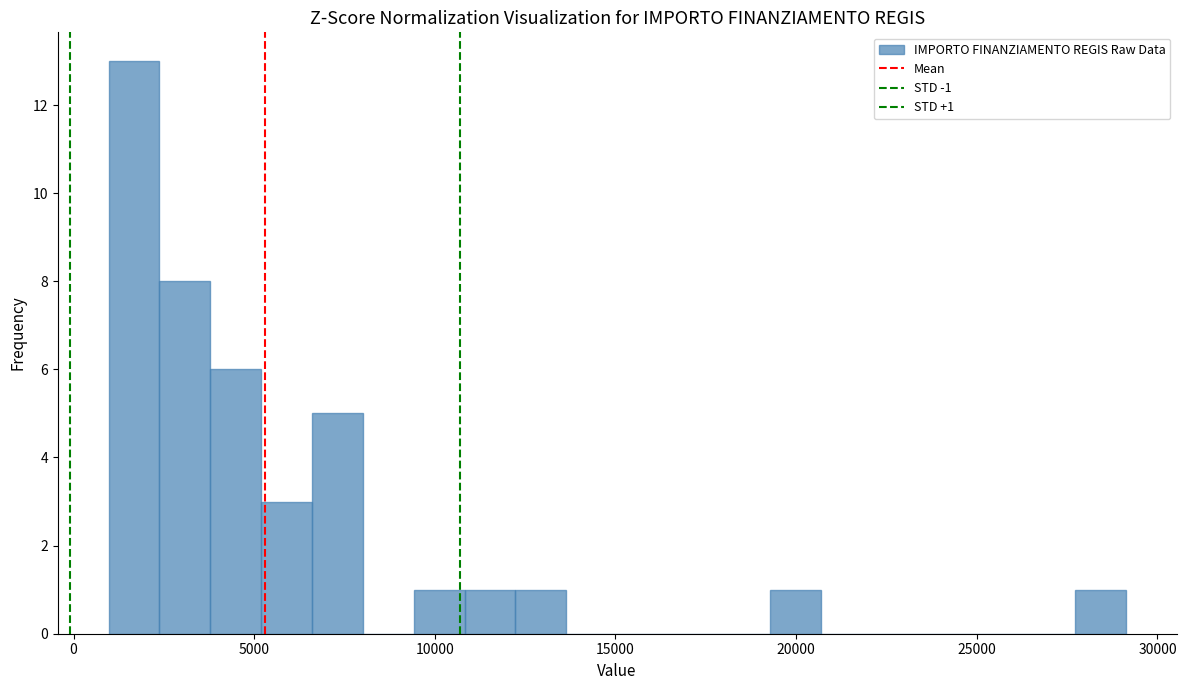

Around what value on the x-axis is the tallest bar? Give the approximate position of its centre, as read against the axis.

1500